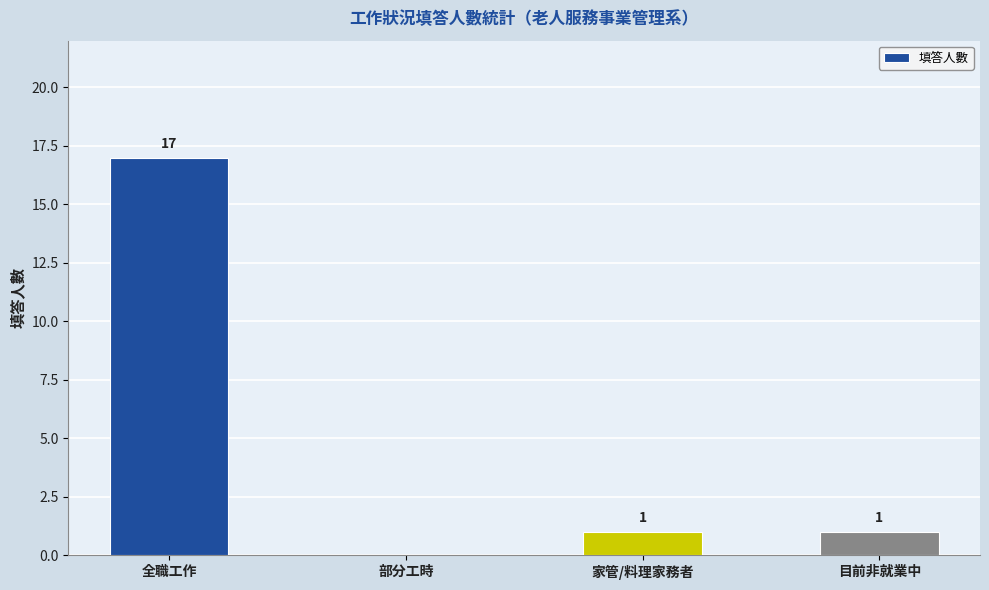

Reading left to right, what are all the values shown in this chart?

全職工作=17	部分工時=0	家管/料理家務者=1	目前非就業中=1